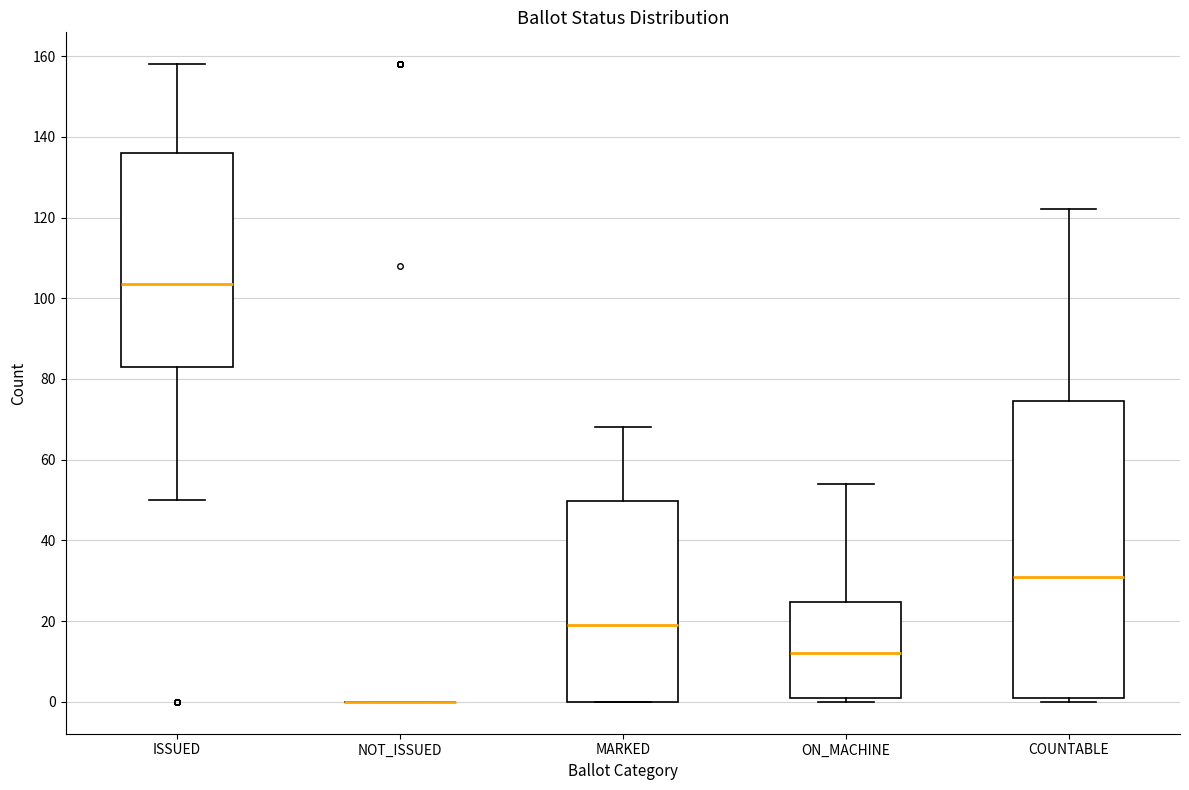

Which box is the tallest, from its lower edge to its upper edge?

COUNTABLE